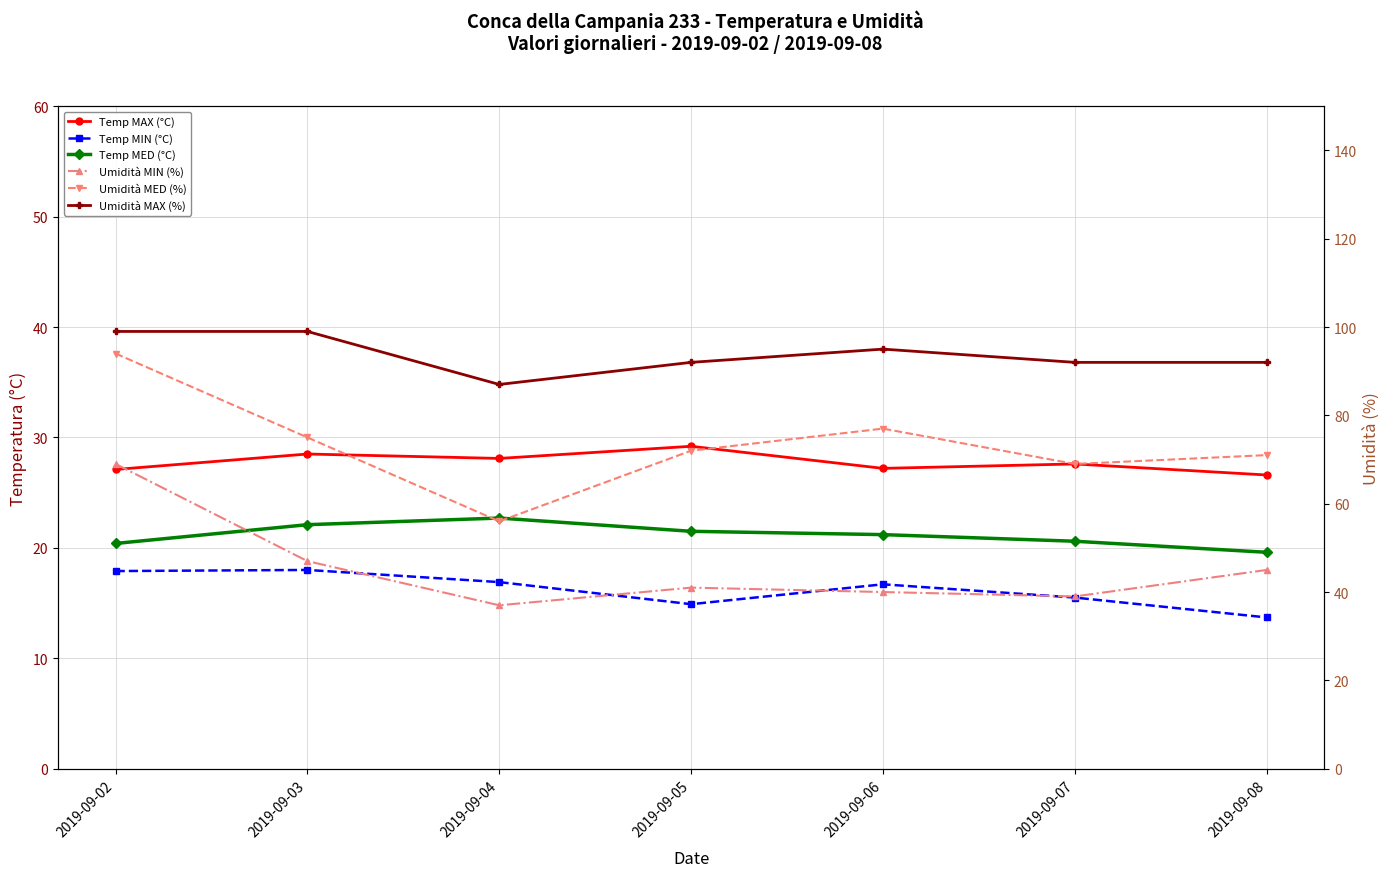

How many values in the Temp MIN (°C) series are below 16?

3